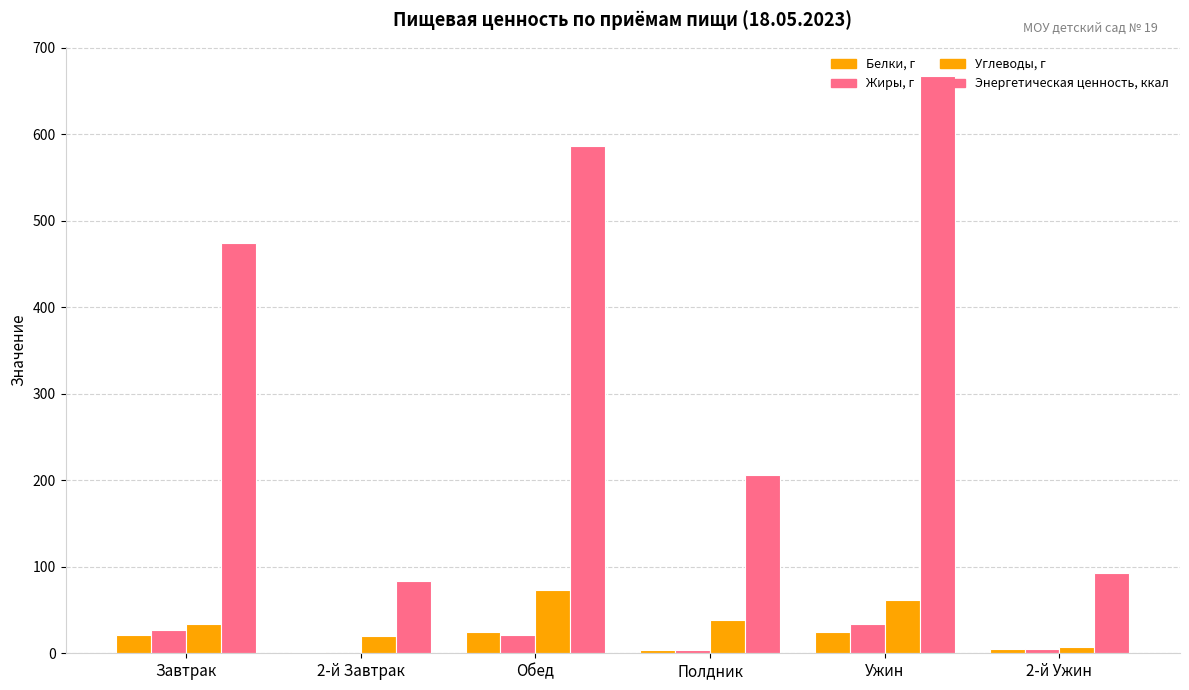

What is the minimum value for Углеводы, г?

7.0